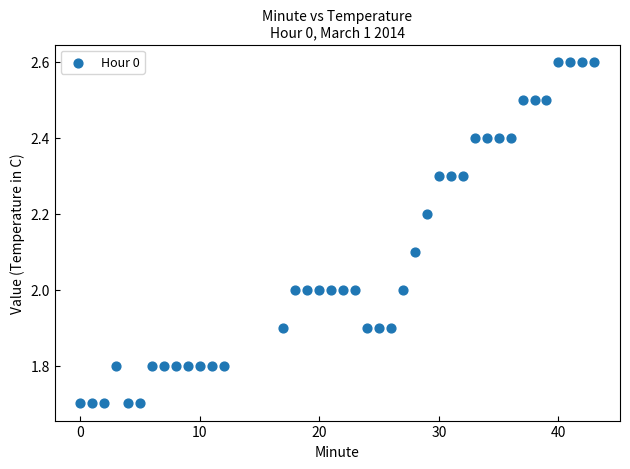

What is the range of Y values (max minus min)?

0.9